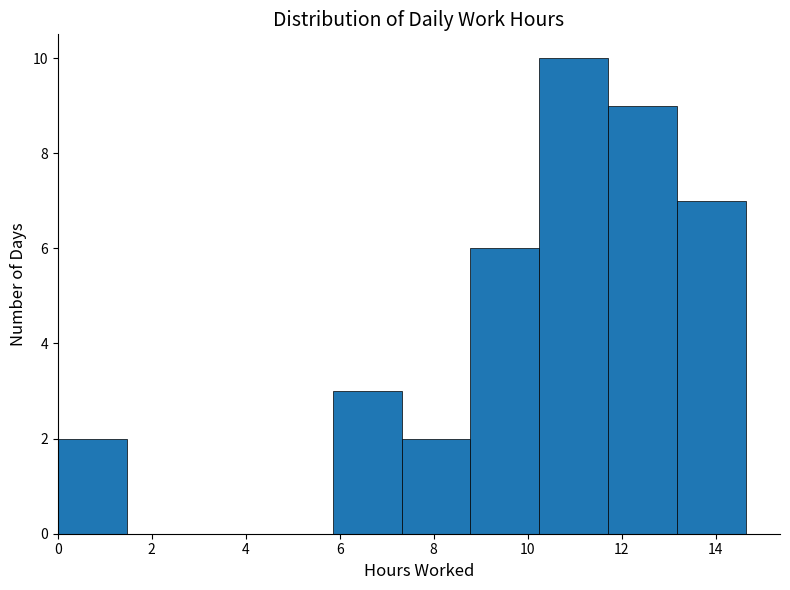

Which range on the x-axis has the tallest bar?

10.2 to 11.8